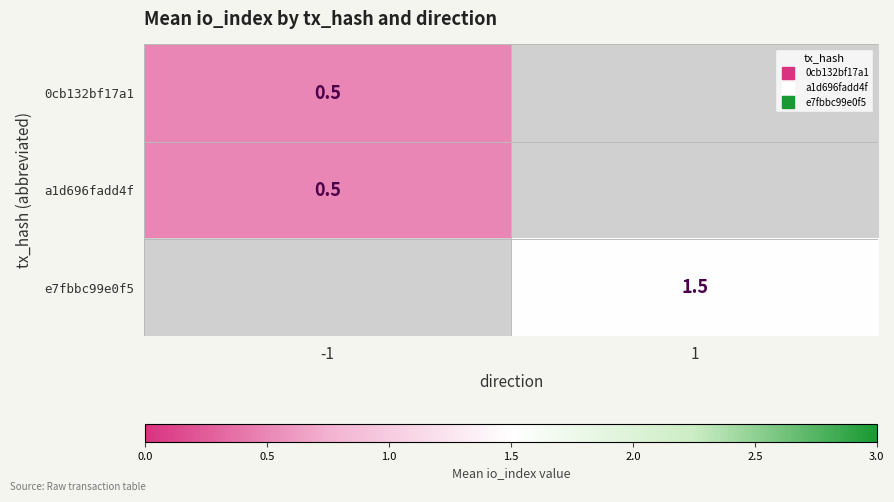

True or false: a1d696fadd4f has a value of 0.3 at -1.

False